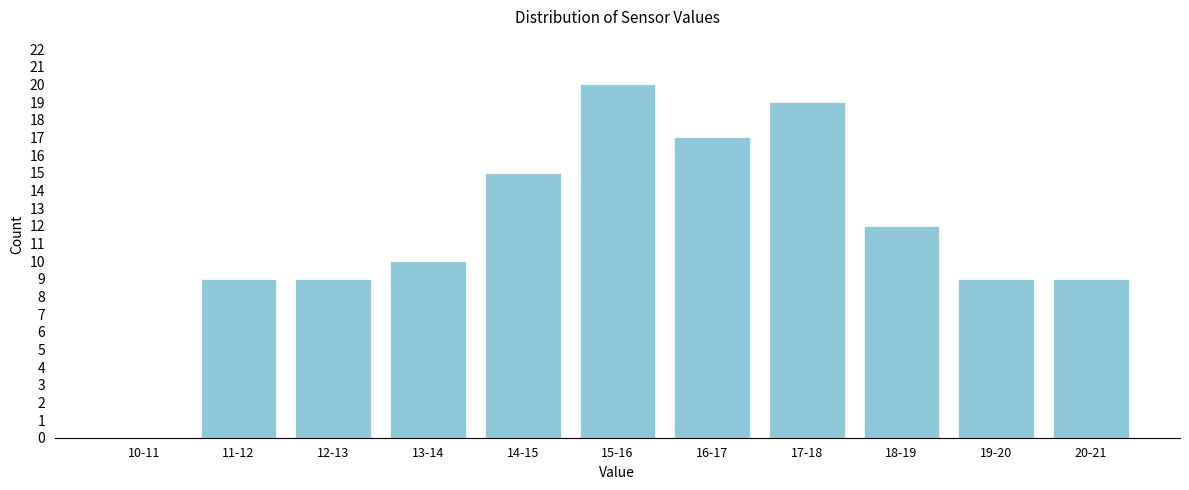

Reading left to right, extract all data points from this chart.

10-11=0	11-12=9	12-13=9	13-14=10	14-15=15	15-16=20	16-17=17	17-18=19	18-19=12	19-20=9	20-21=9